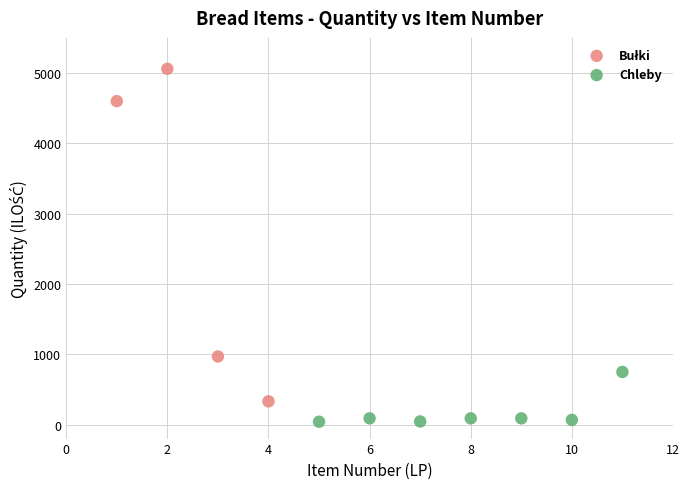

Which series contains the lowest Y value?

Chleby